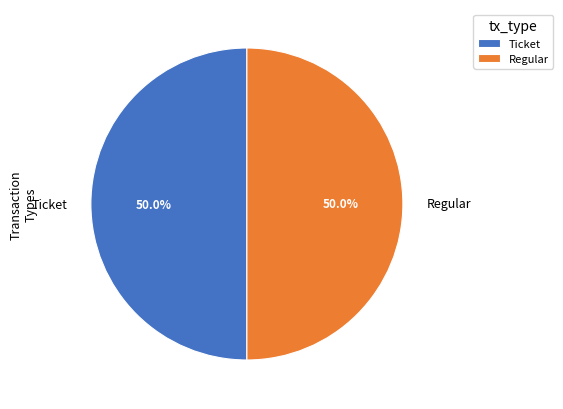

Do Regular and Ticket together represent more than half of the pie?

Yes